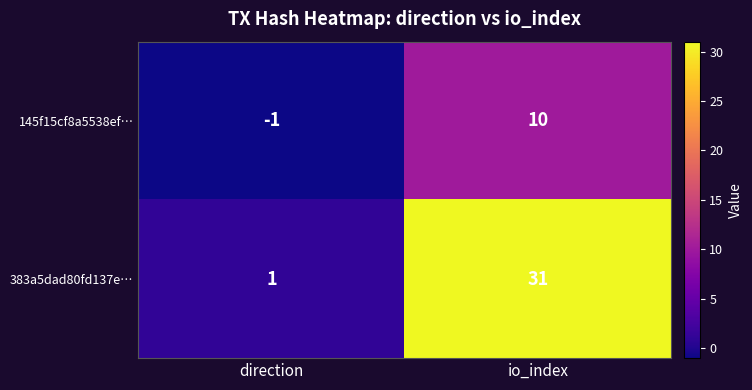

Which label corresponds to the smallest value in the chart?

direction